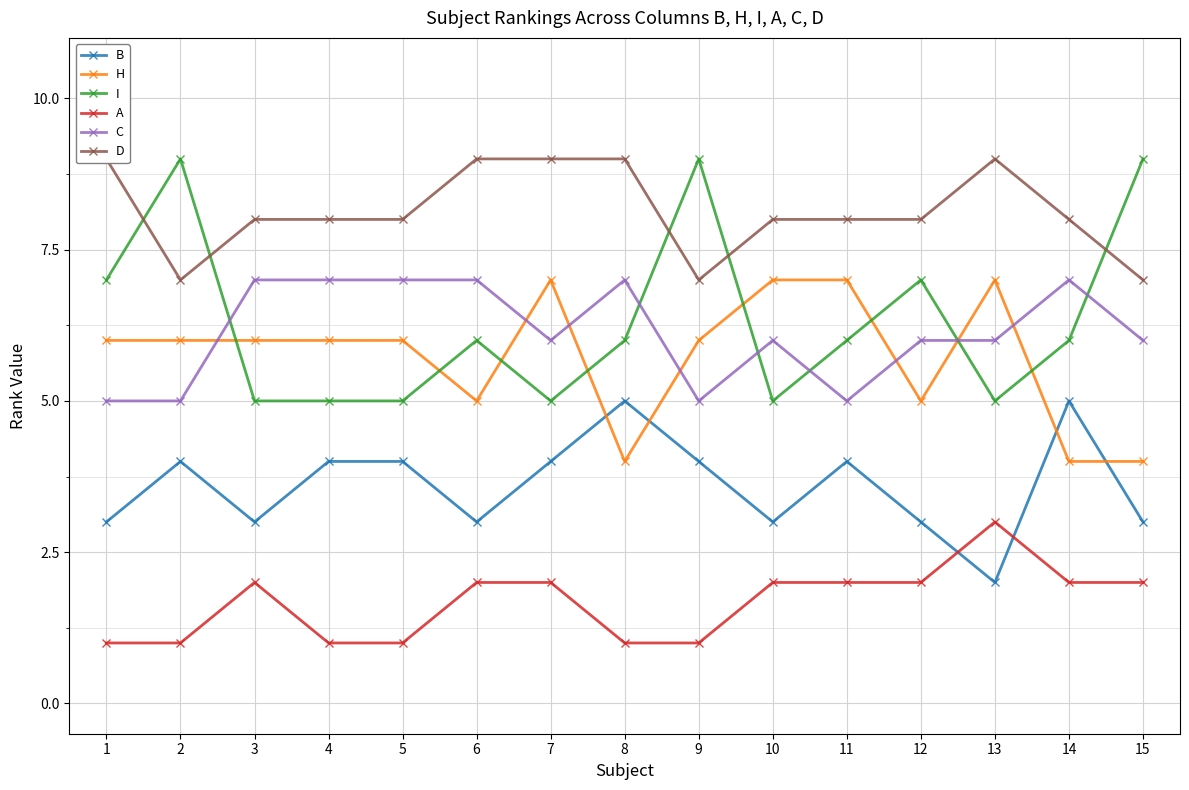

Reading left to right, list all the values displayed in this chart.

B: 3	4	3	4	4	3	4	5	4	3	4	3	2	5	3
H: 6	6	6	6	6	5	7	4	6	7	7	5	7	4	4
I: 7	9	5	5	5	6	5	6	9	5	6	7	5	6	9
A: 1	1	2	1	1	2	2	1	1	2	2	2	3	2	2
C: 5	5	7	7	7	7	6	7	5	6	5	6	6	7	6
D: 9	7	8	8	8	9	9	9	7	8	8	8	9	8	7